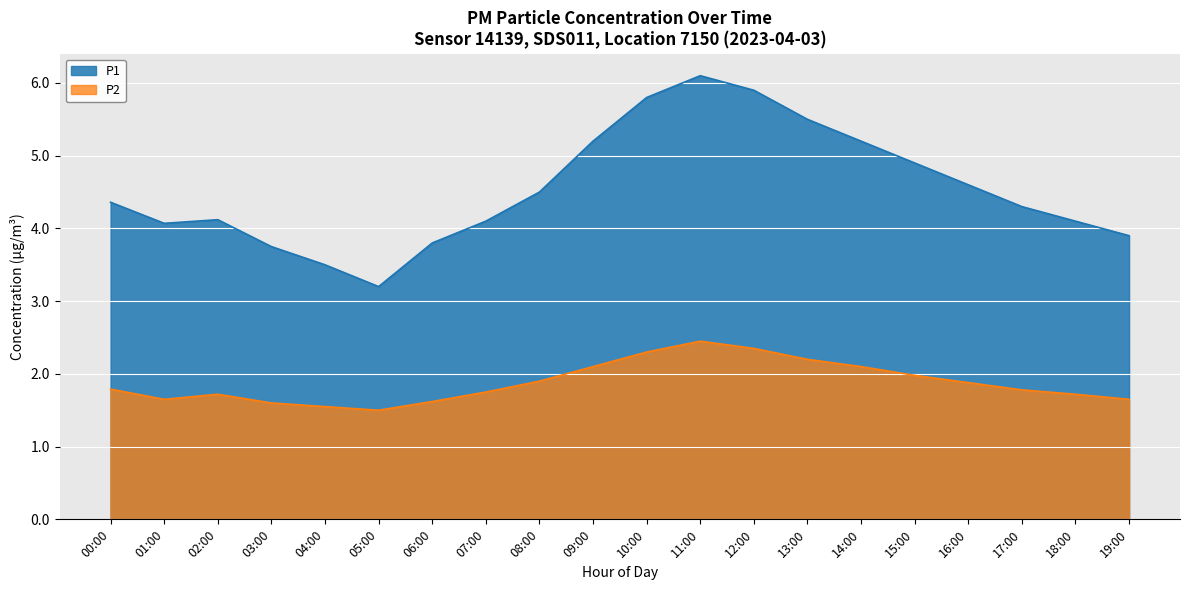

How many series are shown in this chart?

2